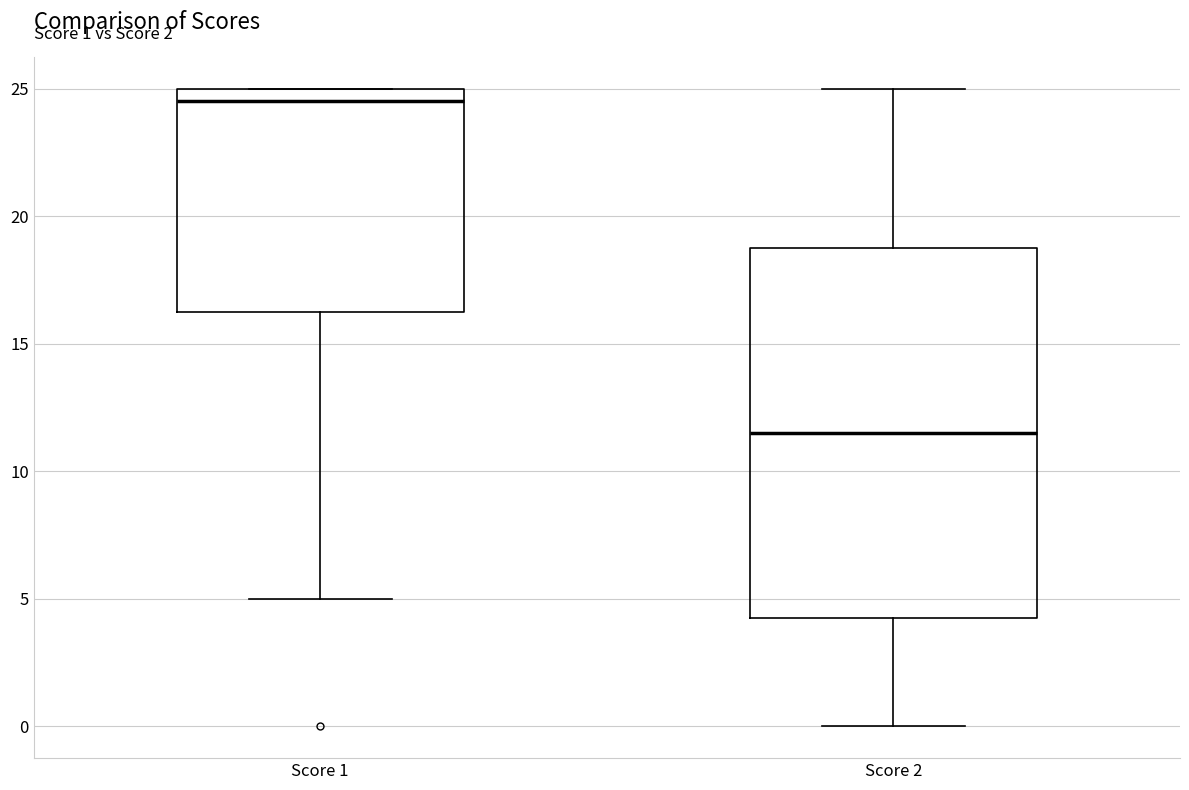

Which box is the tallest, from its lower edge to its upper edge?

Score 2